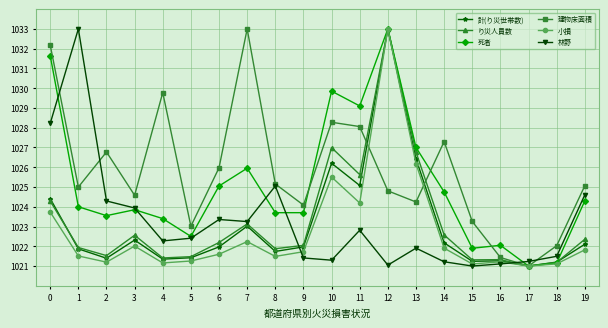

Which series ends up on top after the final intersection of 林野 and 計(り災世帯数)?

林野